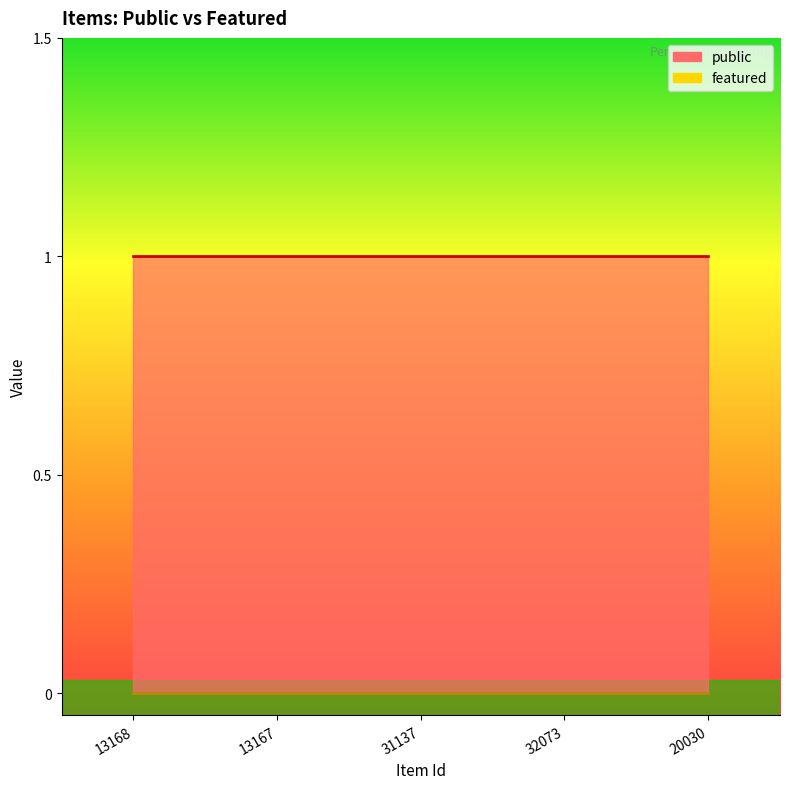

True or false: featured has more than 0 interior local peaks.

False